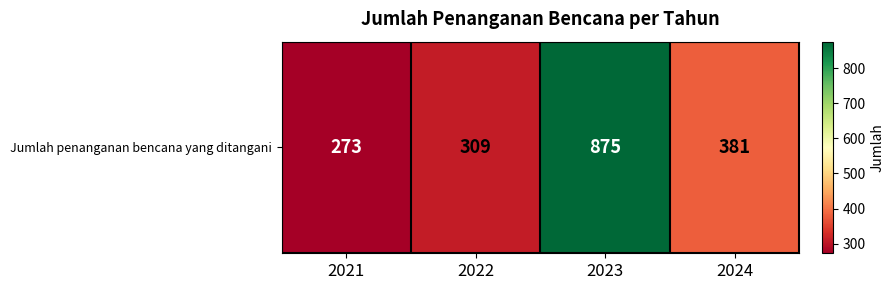

At which label is the value closest to 574?

2024